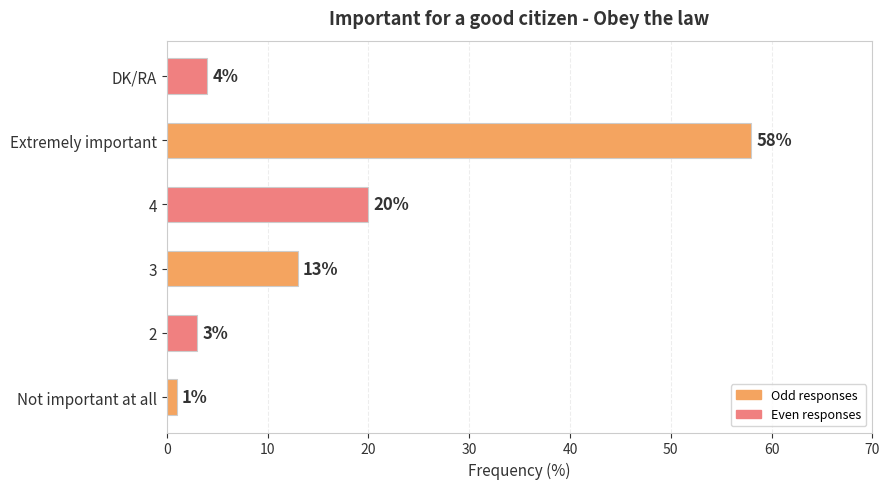

What is the sum of all values?

99